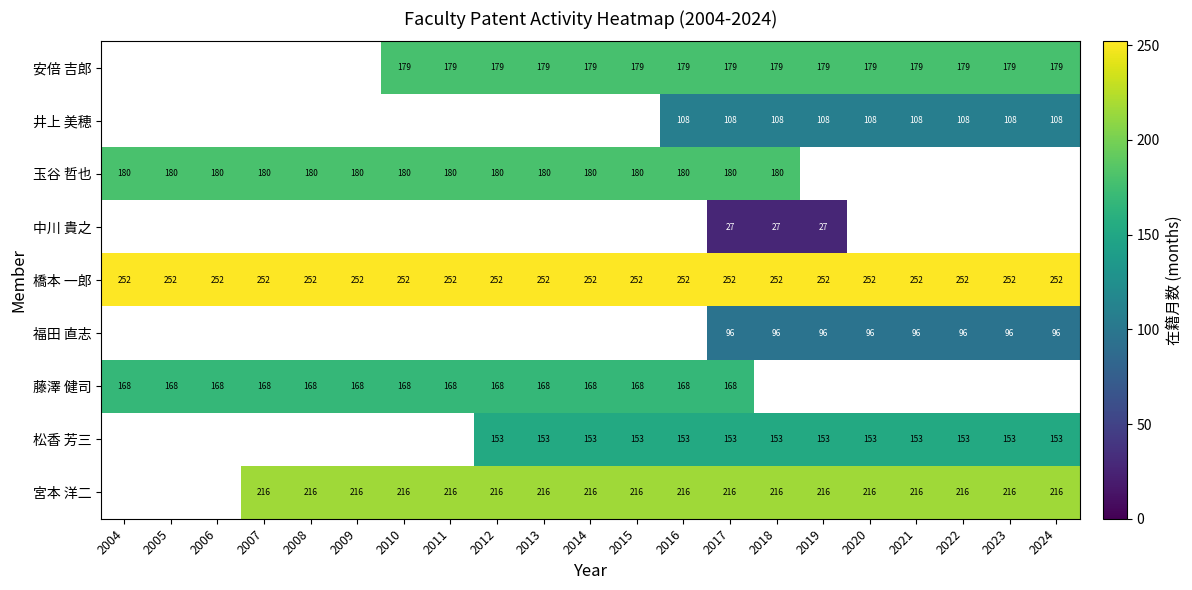

The value of 橋本 一郎 at 2019 is 85. True or false?

False